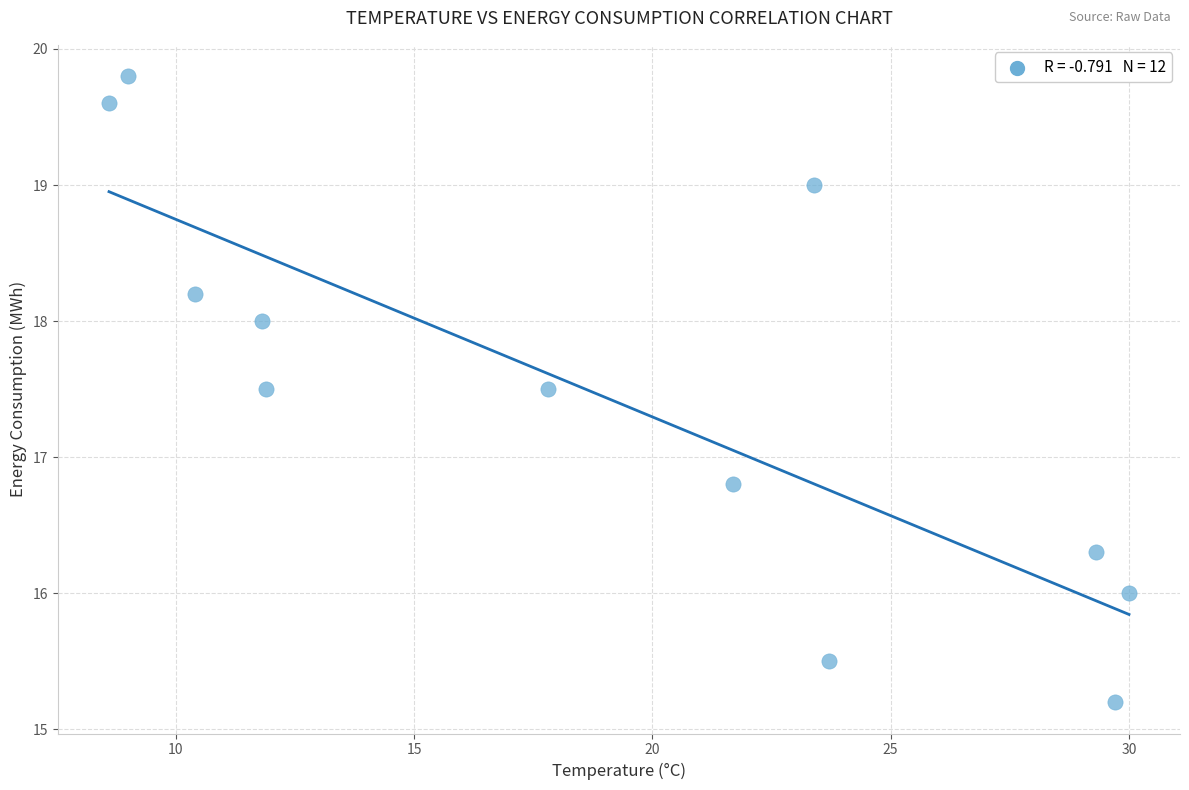

What Y value in the scatter plot is closest to 17?

16.8